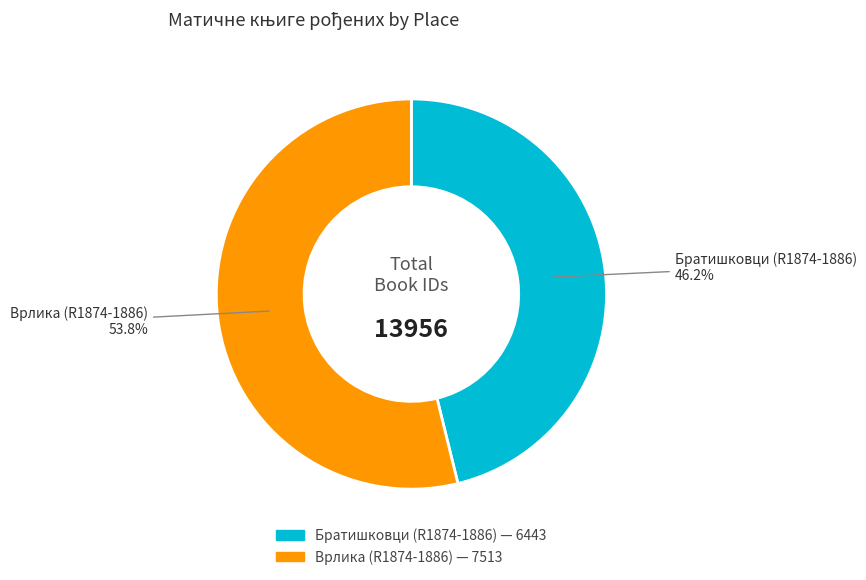

Which category has the biggest portion of the pie?

Врлика (R1874-1886)